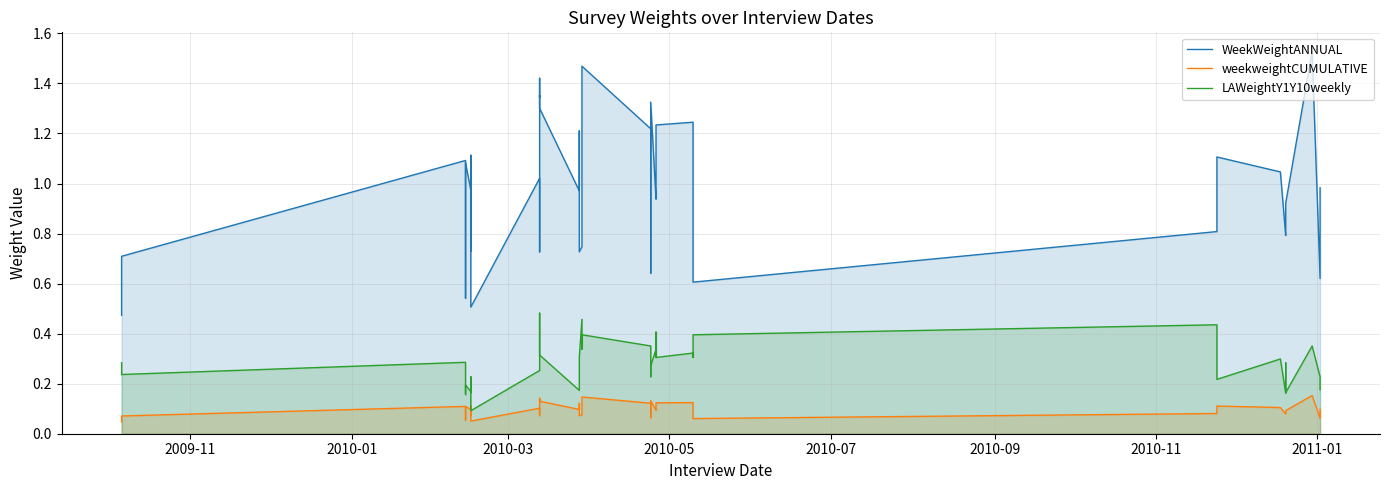

What is the sum of all weekweightCUMULATIVE values?

3.9